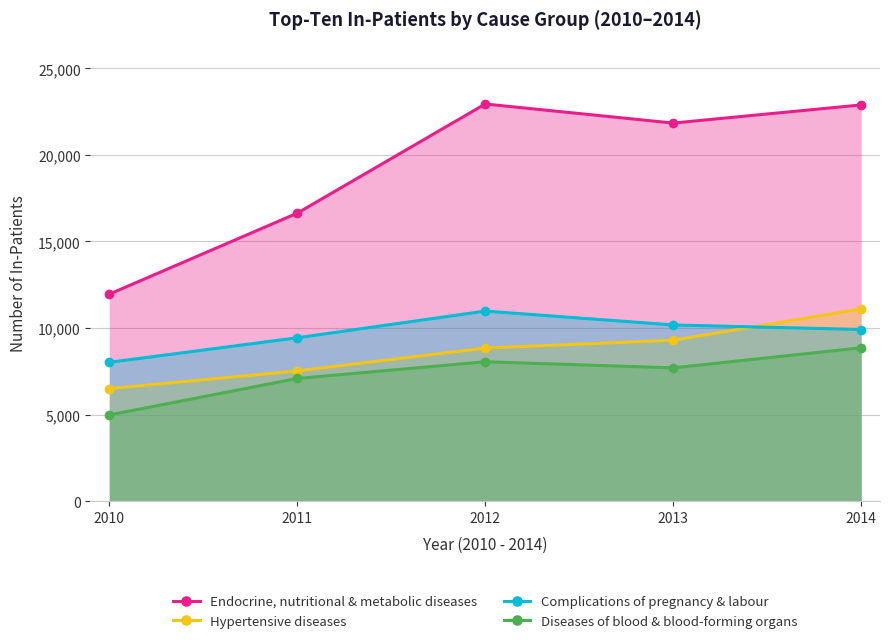

Which series has the largest total across all categories?

Endocrine, nutritional & metabolic diseases